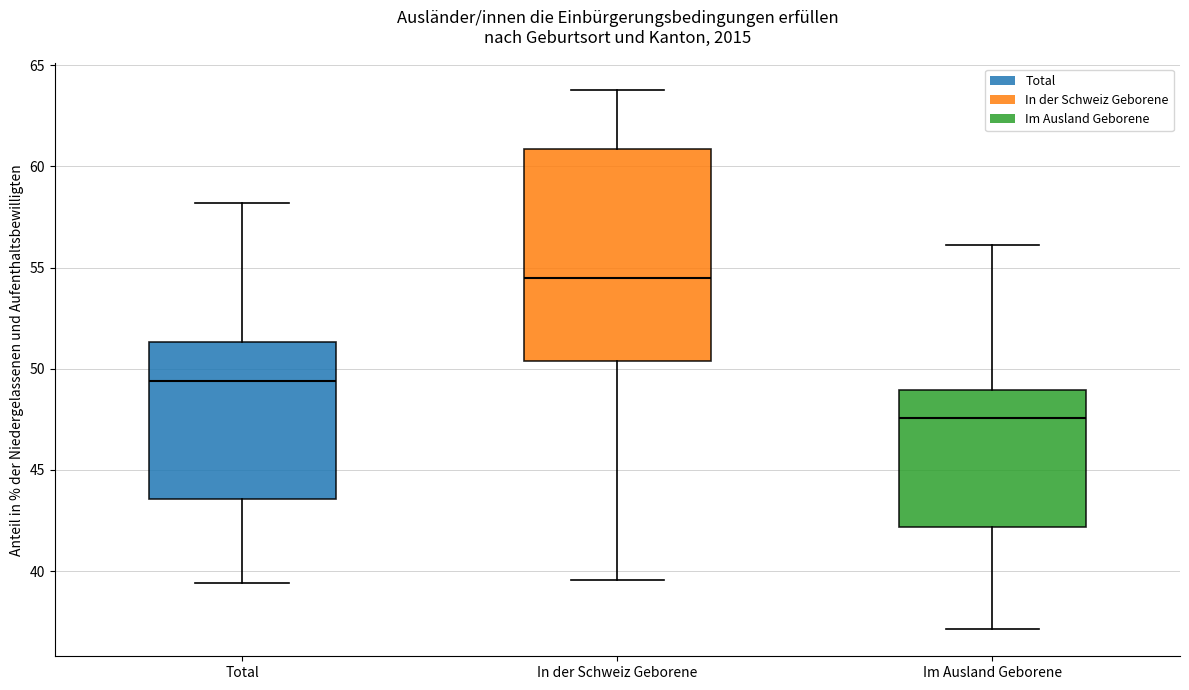

Which box has the highest median line?

In der Schweiz Geborene